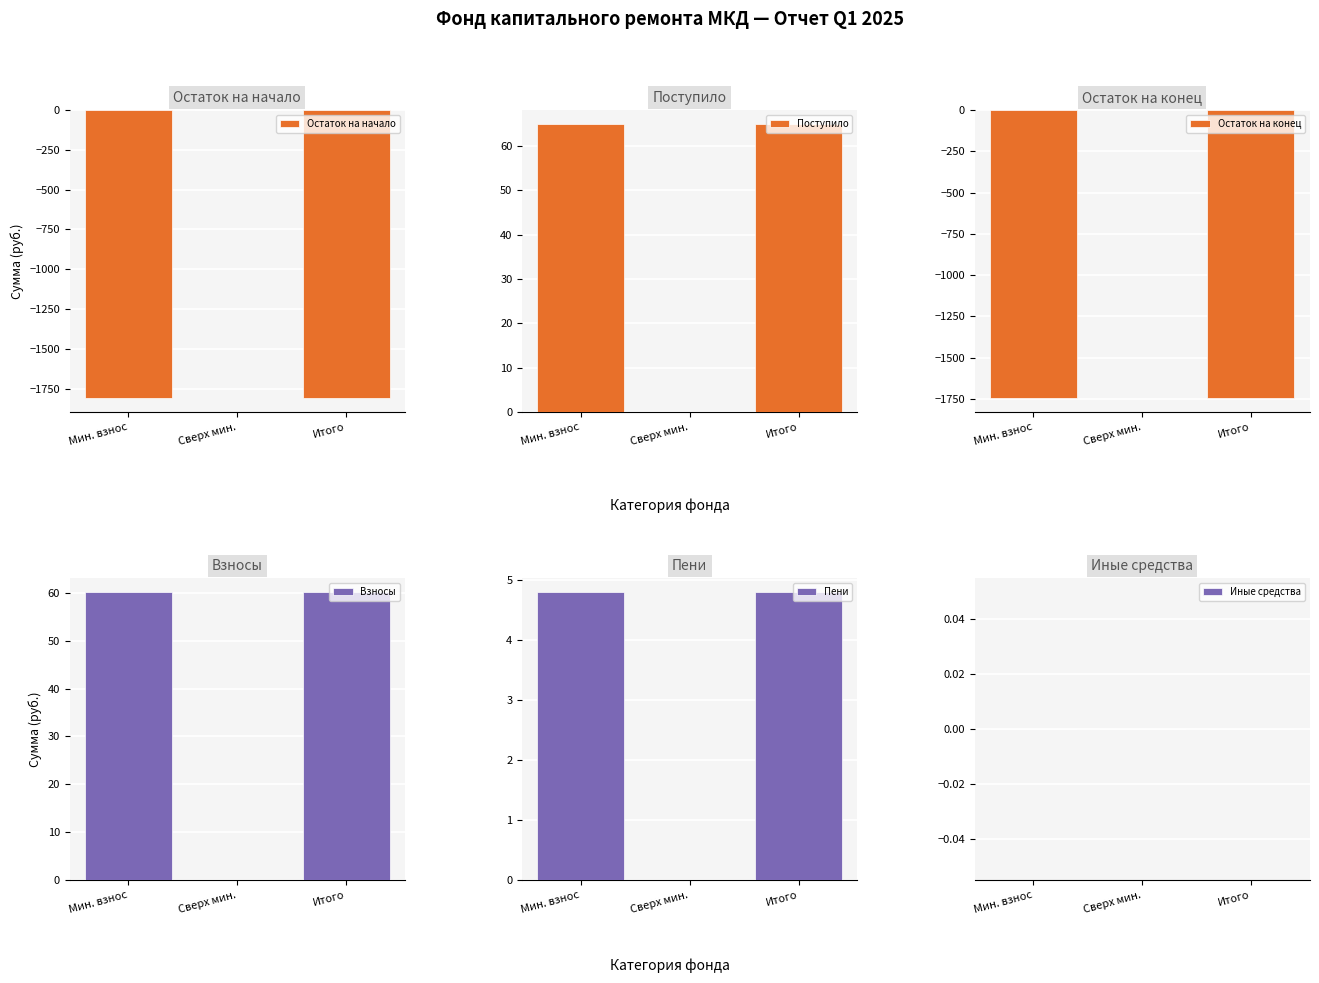

Which category has the highest value across all series?

Мин. взнос